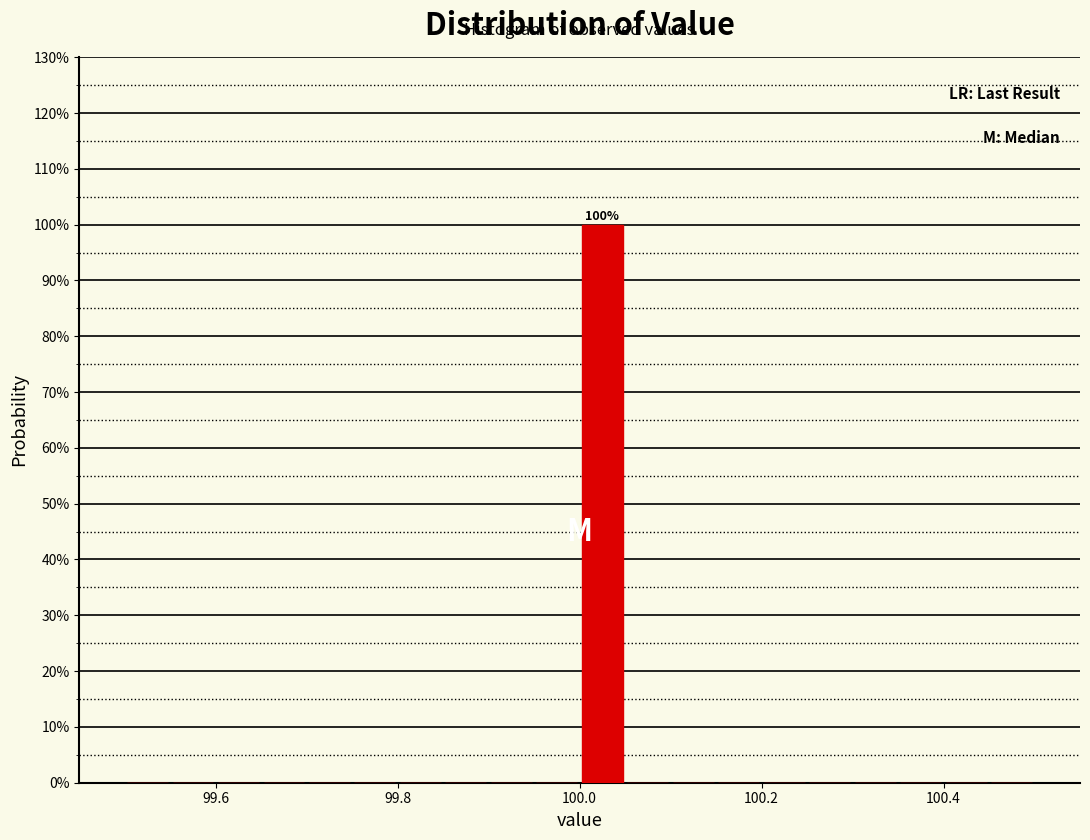

Read against the x-axis, roughly where is the centre of the tallest bar?

100.02